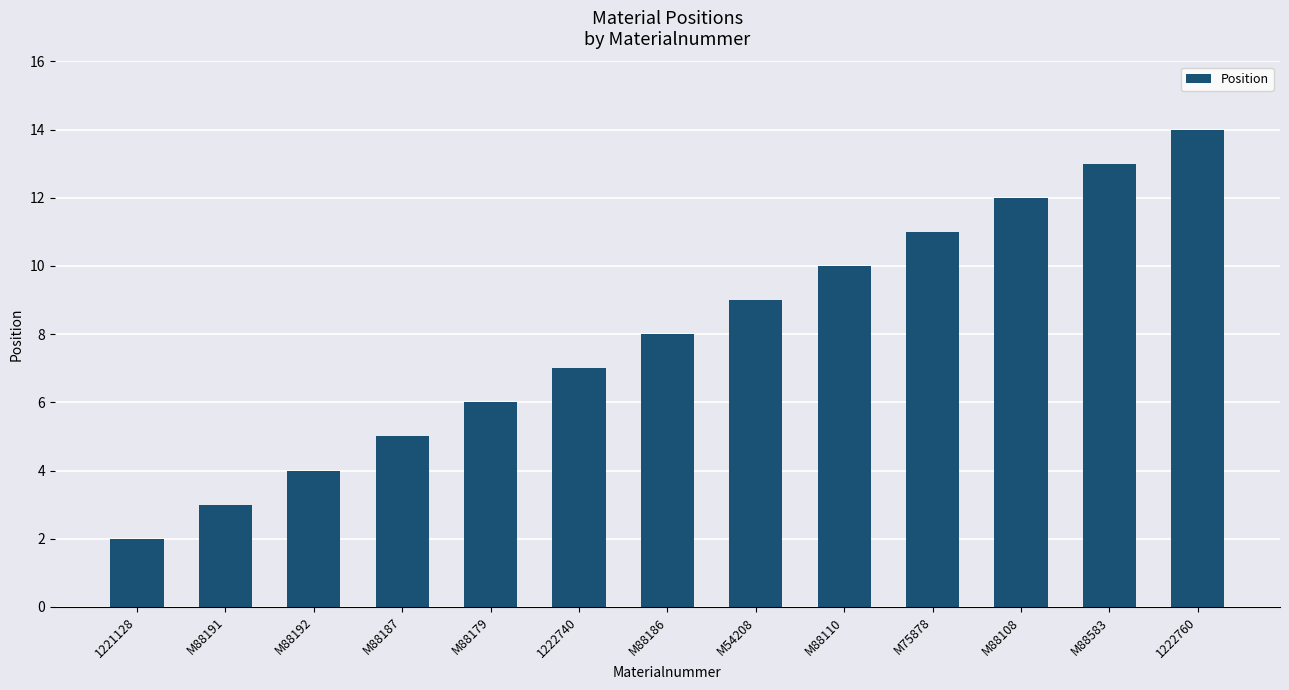

Reading right to left, transcribe all the data shown in this chart.

1222760=14	M88583=13	M88108=12	M75878=11	M88110=10	M54208=9	M88186=8	1222740=7	M88179=6	M88187=5	M88192=4	M88191=3	1221128=2